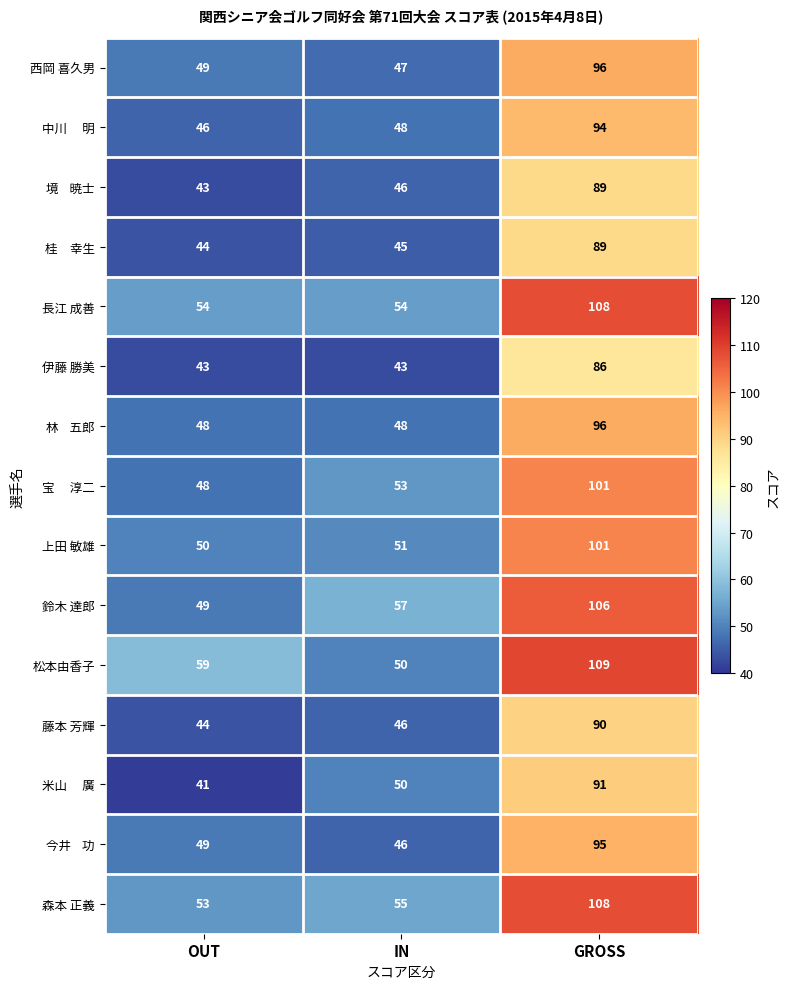

At which category does the chart reach its peak across all series?

GROSS